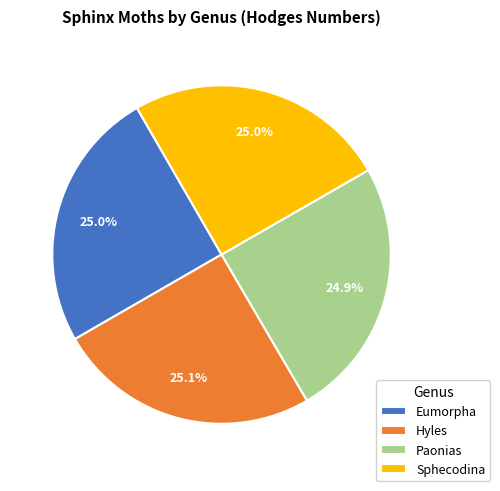

To the nearest percent, what is the average slice percentage?

25%